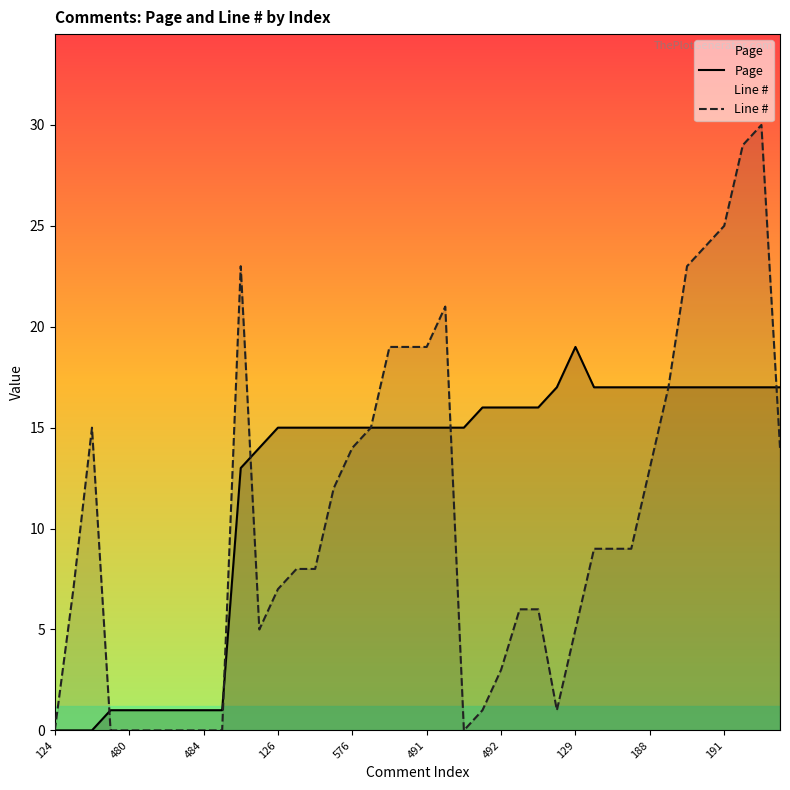

The Page series shows 25 at 188. True or false?

False